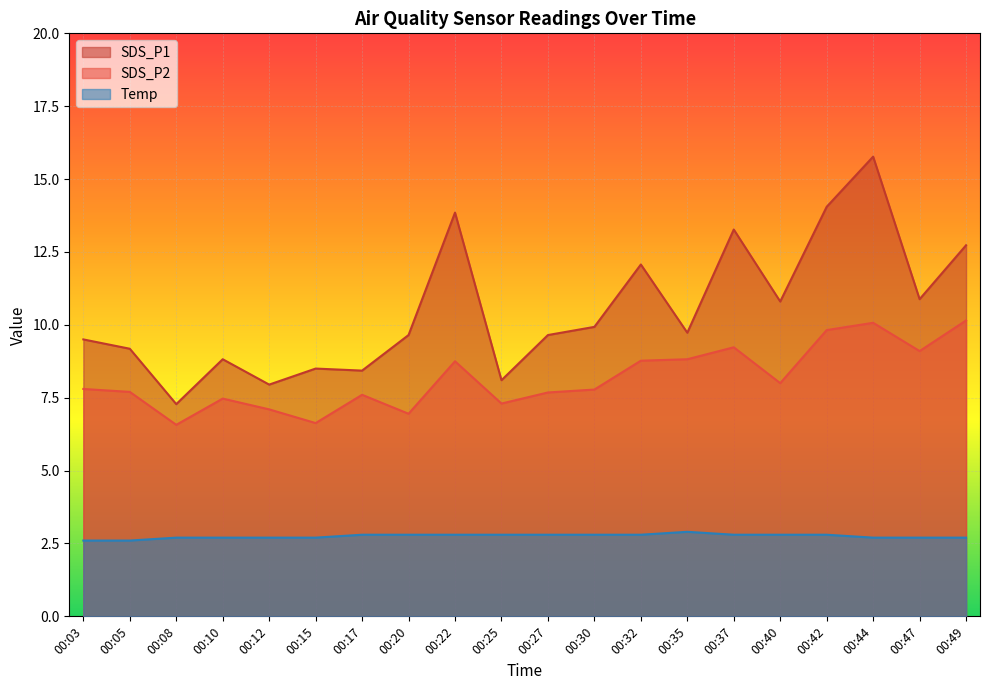

True or false: SDS_P1 and SDS_P2 intersect in this chart.

False